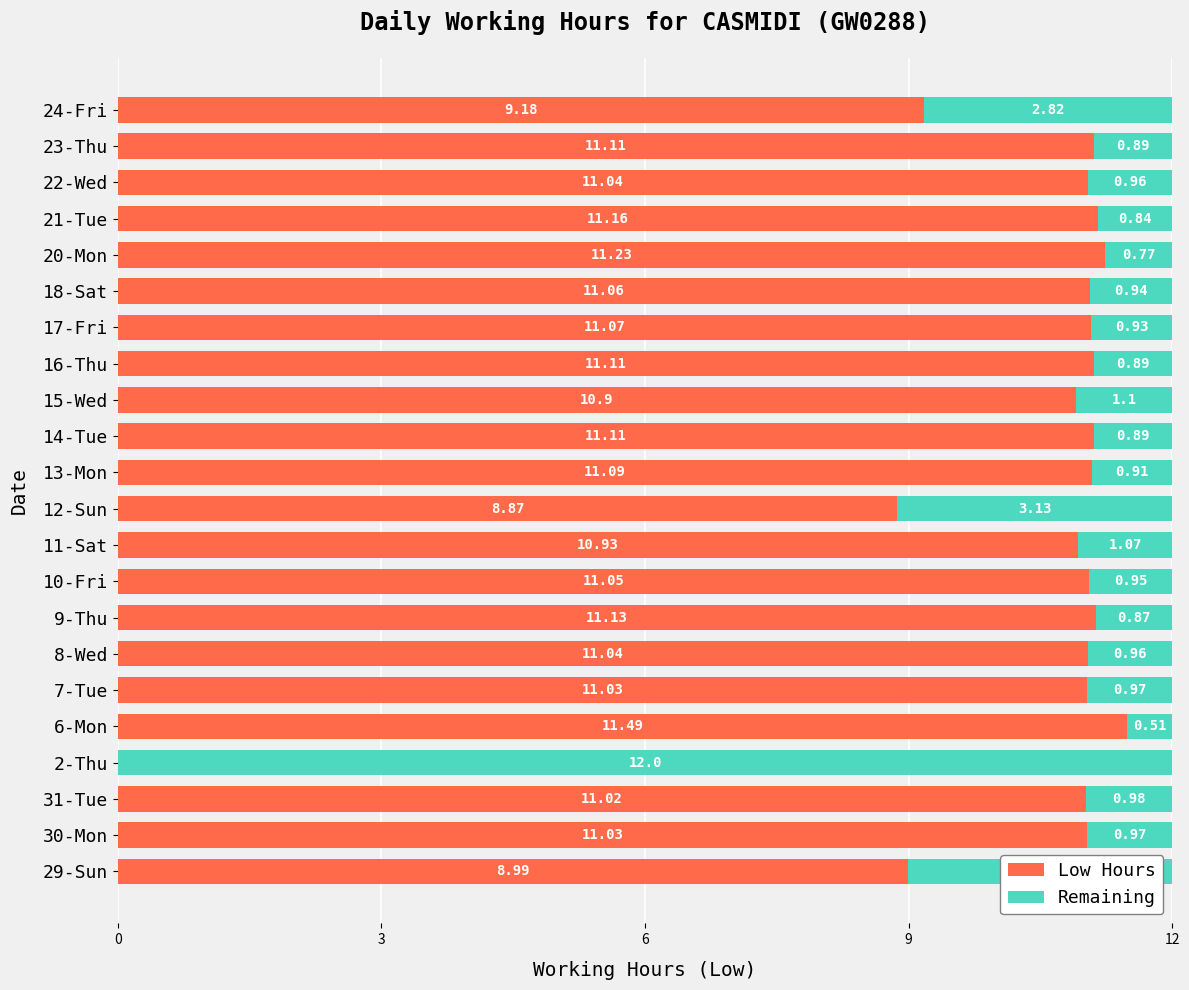

How many series are shown in this chart?

2